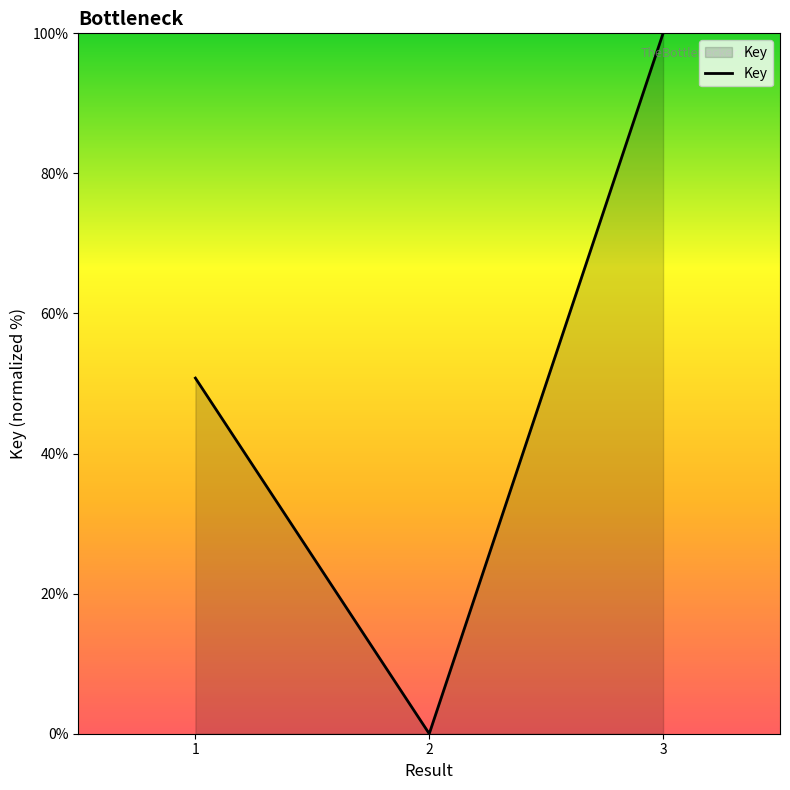

The chart shows a value of 100.0 at 3. True or false?

True